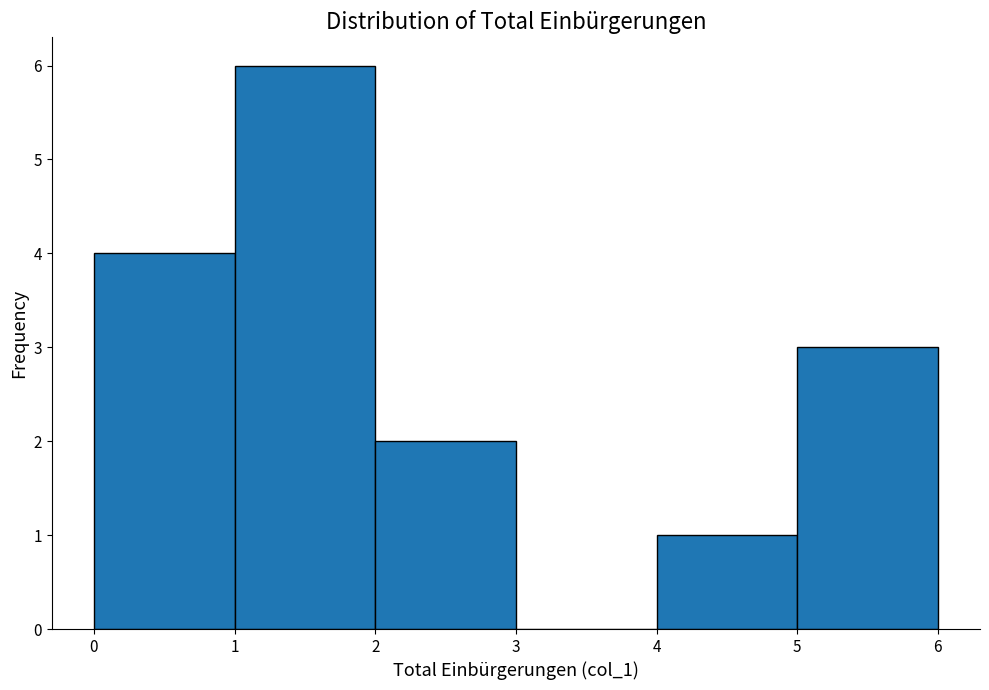

Reading left to right, transcribe this chart: for each bar, give the range it covers on the x-axis and its height. The values are not printed on the chart, so give them approximately, as read against the axis.

0 to 1: 4
1 to 2: 6
2 to 3: 2
3 to 4: 0
4 to 5: 1
5 to 6: 3